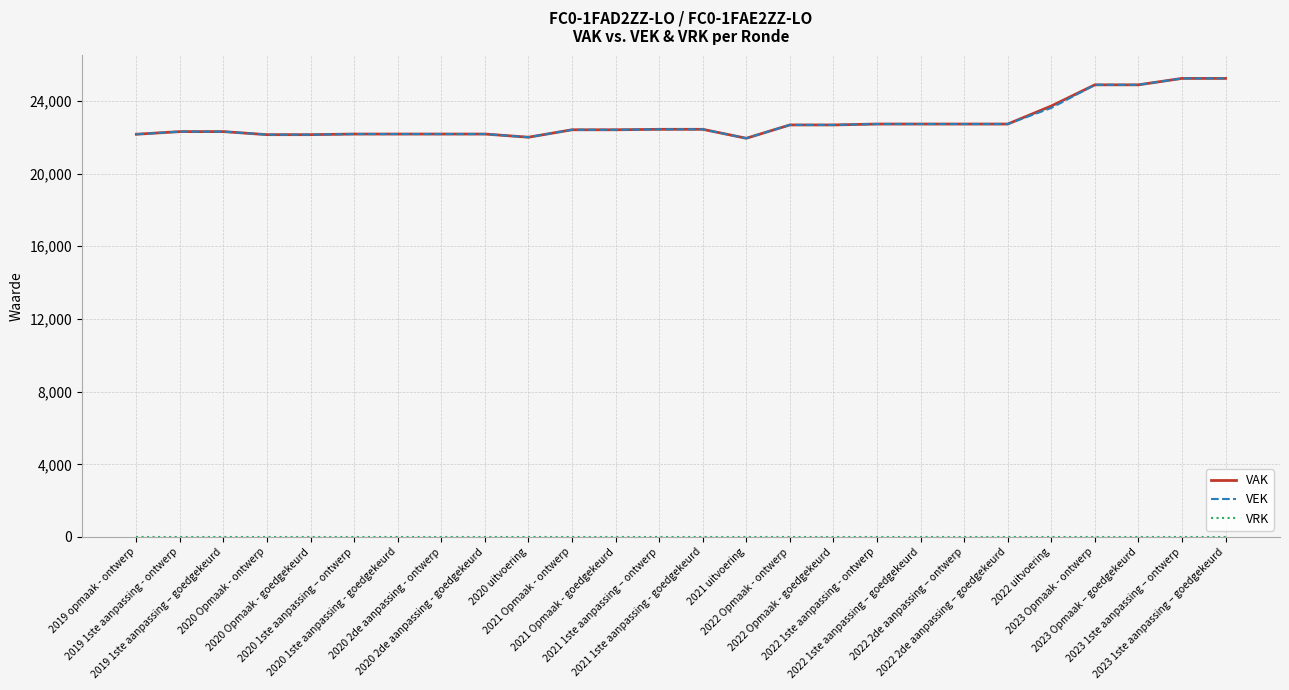

What is the maximum value shown in the chart?

25234